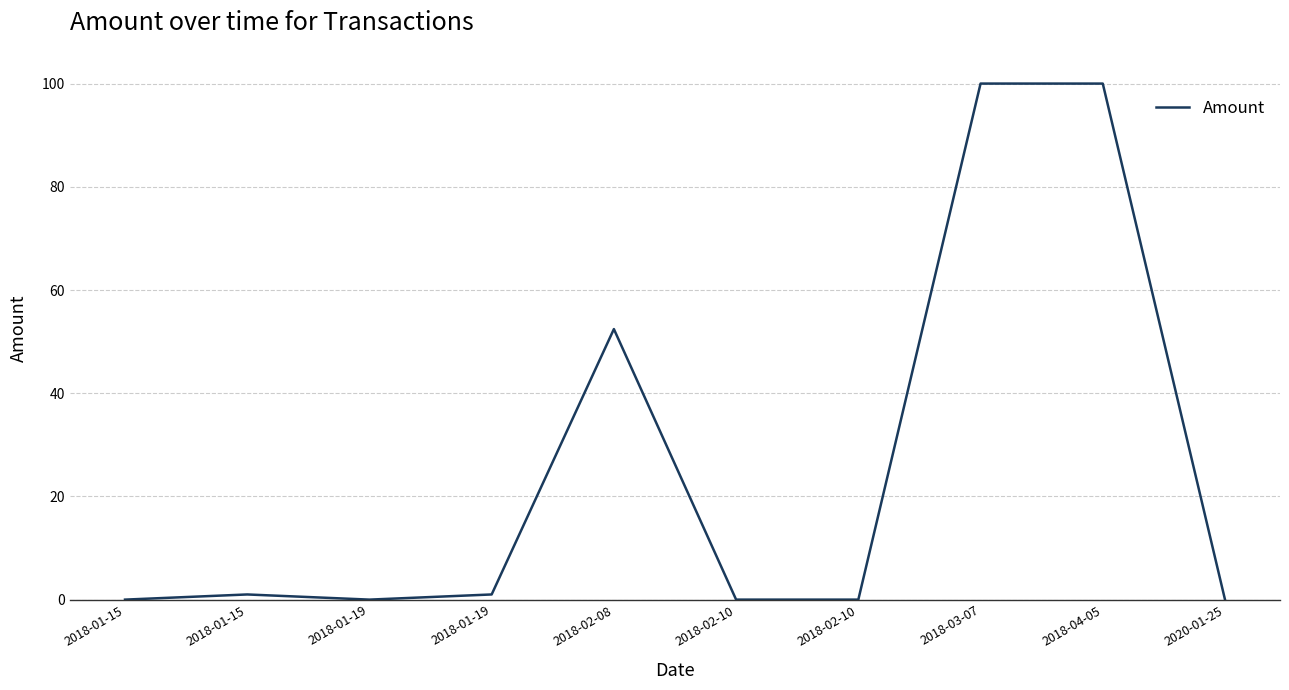

At which label does the data first exceed 1?

2018-02-08